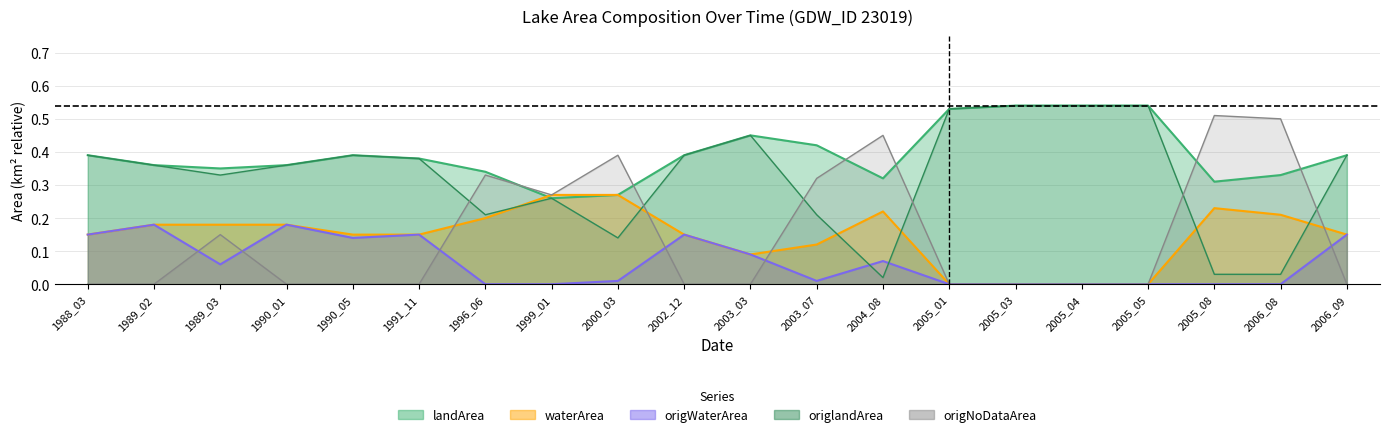

Reading right to left, extract all data points from this chart.

landArea: 0.4	0.3	0.3	0.5	0.5	0.5	0.5	0.3	0.4	0.5	0.4	0.3	0.3	0.3	0.4	0.4	0.4	0.3	0.4	0.4
waterArea: 0.1	0.2	0.2	0.0	0.0	0.0	0.0	0.2	0.1	0.1	0.1	0.3	0.3	0.2	0.1	0.1	0.2	0.2	0.2	0.1
origWaterArea: 0.1	0.0	0.0	0.0	0.0	0.0	0.0	0.1	0.0	0.1	0.1	0.0	0.0	0.0	0.1	0.1	0.2	0.1	0.2	0.1
origlandArea: 0.4	0.0	0.0	0.5	0.5	0.5	0.5	0.0	0.2	0.5	0.4	0.1	0.3	0.2	0.4	0.4	0.4	0.3	0.4	0.4
origNoDataArea: 0.0	0.5	0.5	0.0	0.0	0.0	0.0	0.5	0.3	0.0	0.0	0.4	0.3	0.3	0.0	0.0	0.0	0.1	0.0	0.0